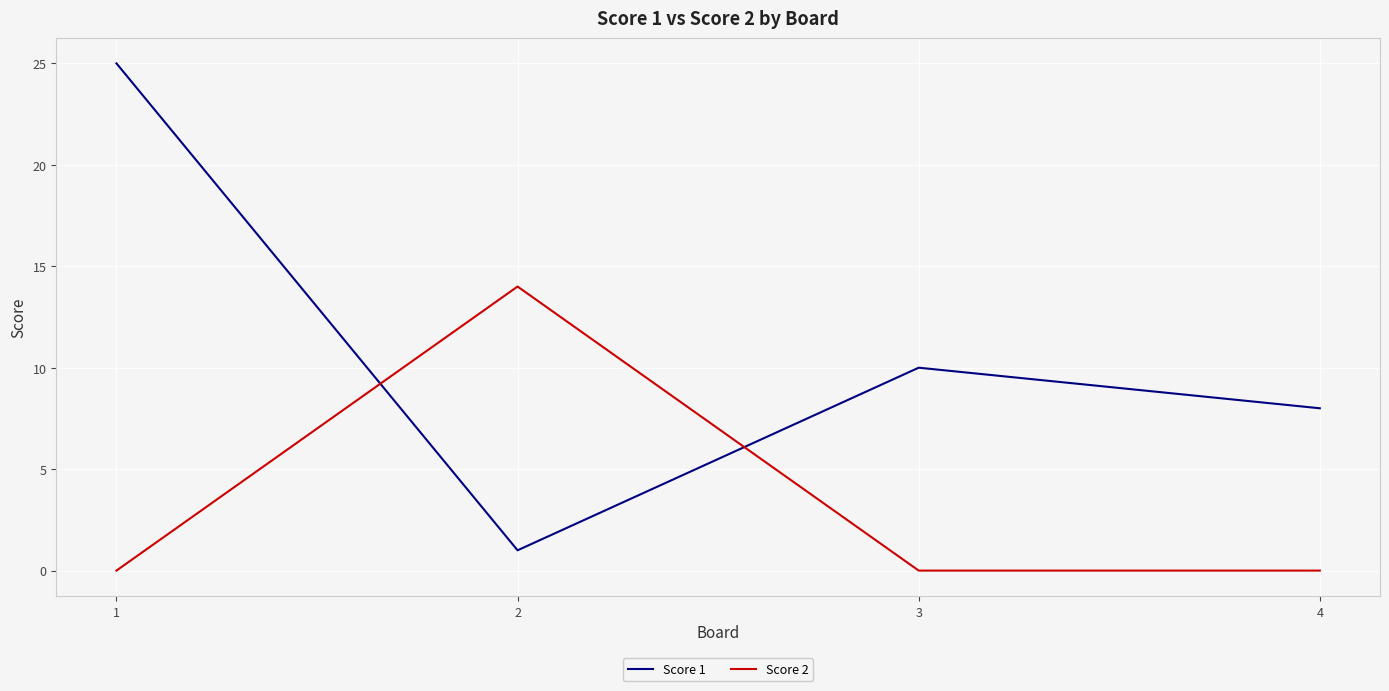

What is the maximum value shown in the chart?

25